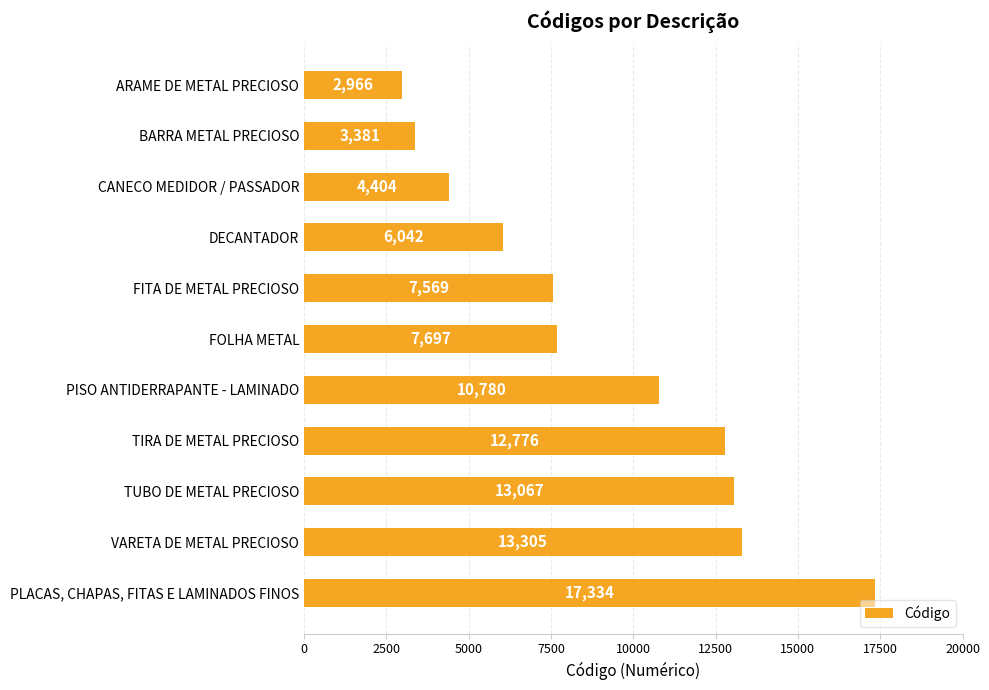

Reading top to bottom, list all the values displayed in this chart.

ARAME DE METAL PRECIOSO=2966	BARRA METAL PRECIOSO=3381	CANECO MEDIDOR / PASSADOR=4404	DECANTADOR=6042	FITA DE METAL PRECIOSO=7569	FOLHA METAL=7697	PISO ANTIDERRAPANTE - LAMINADO=10780	TIRA DE METAL PRECIOSO=12776	TUBO DE METAL PRECIOSO=13067	VARETA DE METAL PRECIOSO=13305	PLACAS, CHAPAS, FITAS E LAMINADOS FINOS=17334